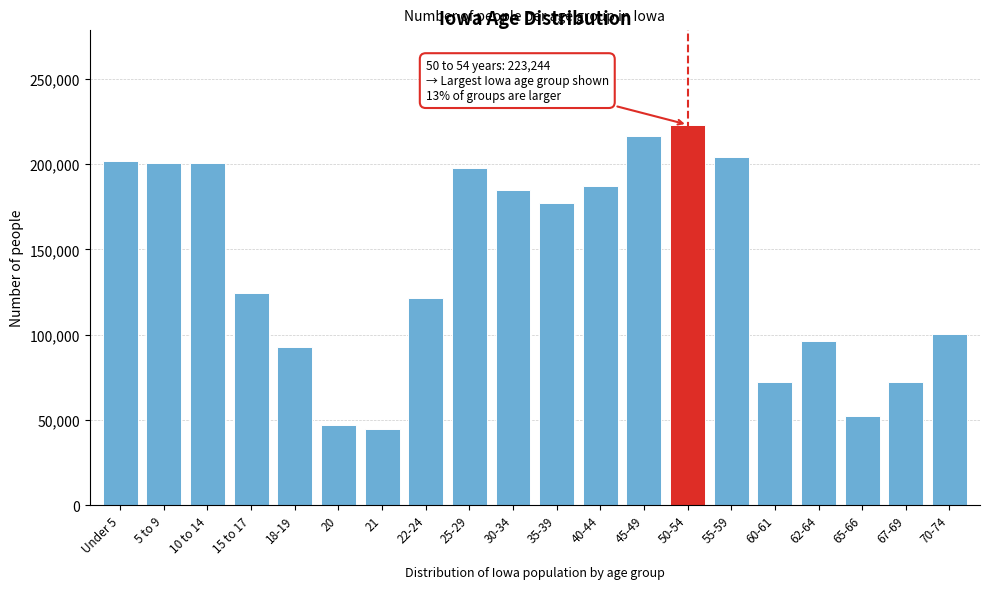

The value at Under 5 is 270040. True or false?

False